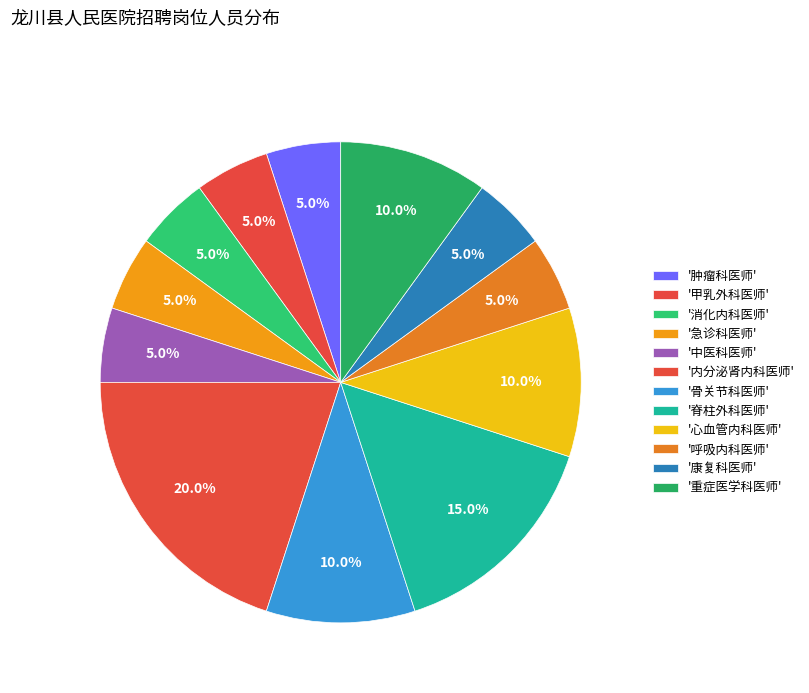

How many segments does this pie chart have?

12